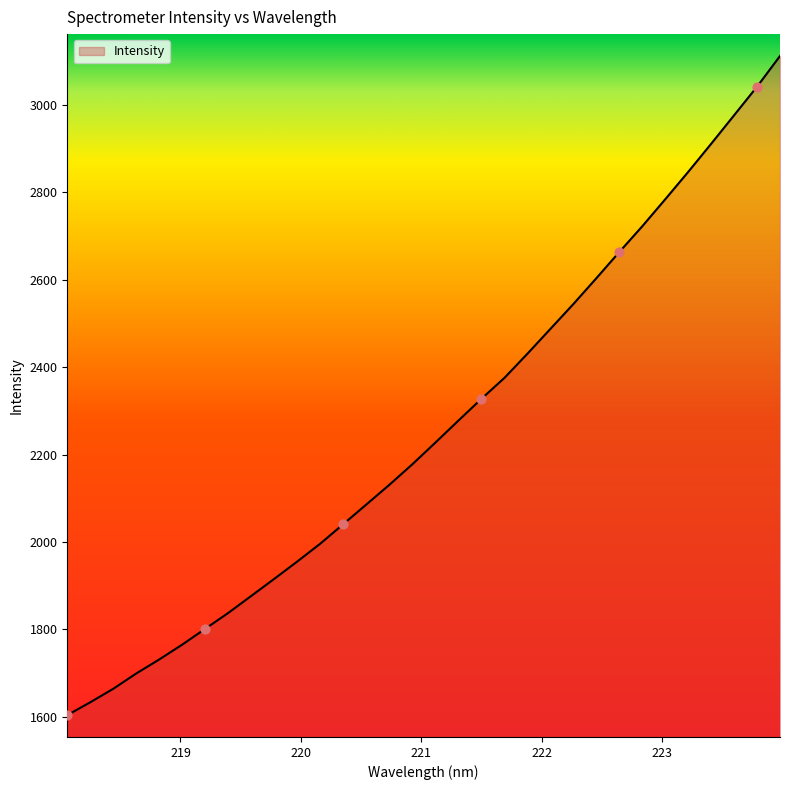

What is the smallest value displayed?

1603.8